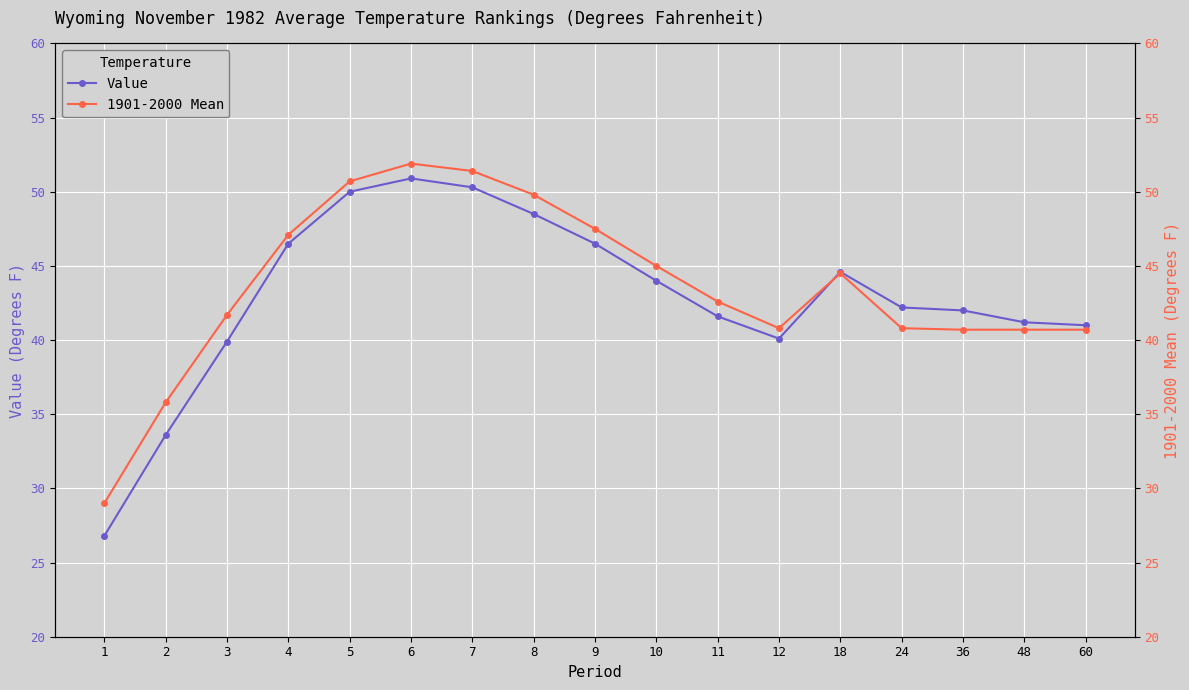

What is the minimum value shown in the chart?

26.8